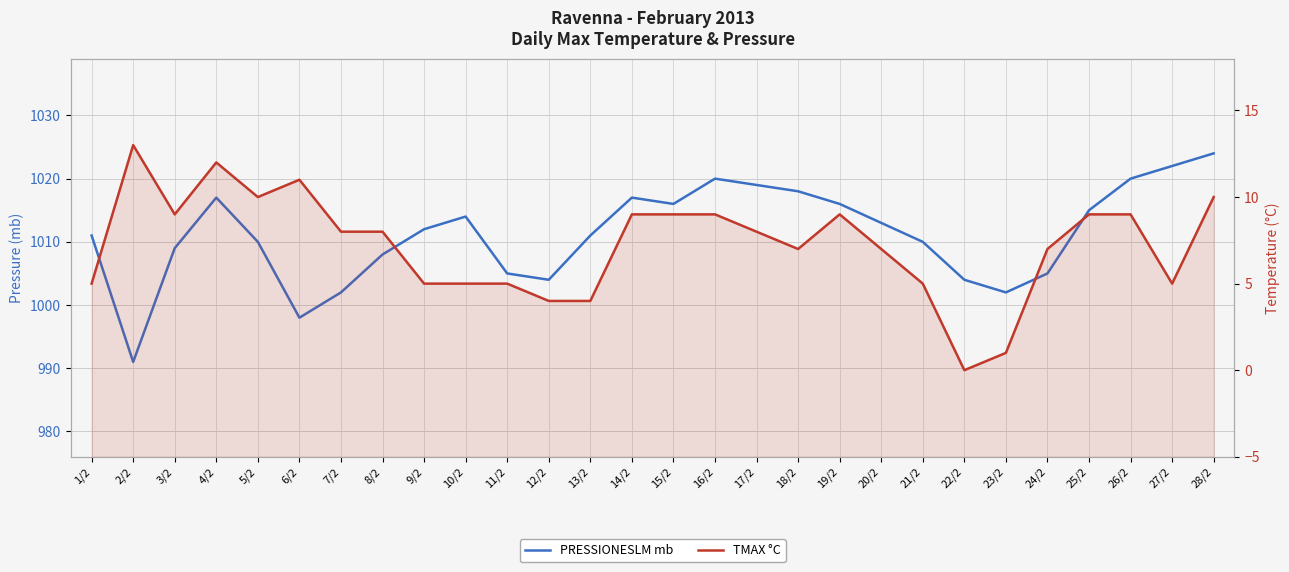

True or false: TMAX °C and PRESSIONESLM mb cross at least once.

False